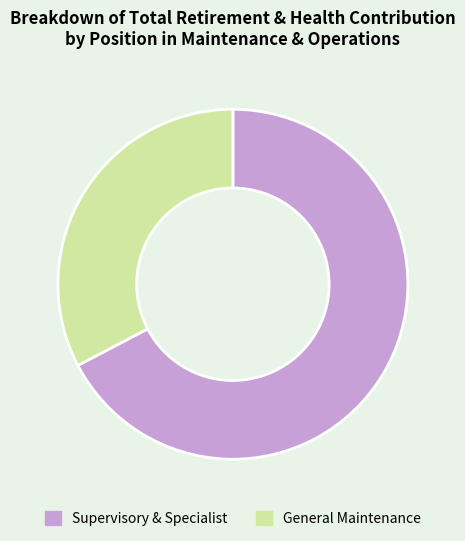

Is the sum of Supervisory & Specialist and General Maintenance greater than half?

Yes